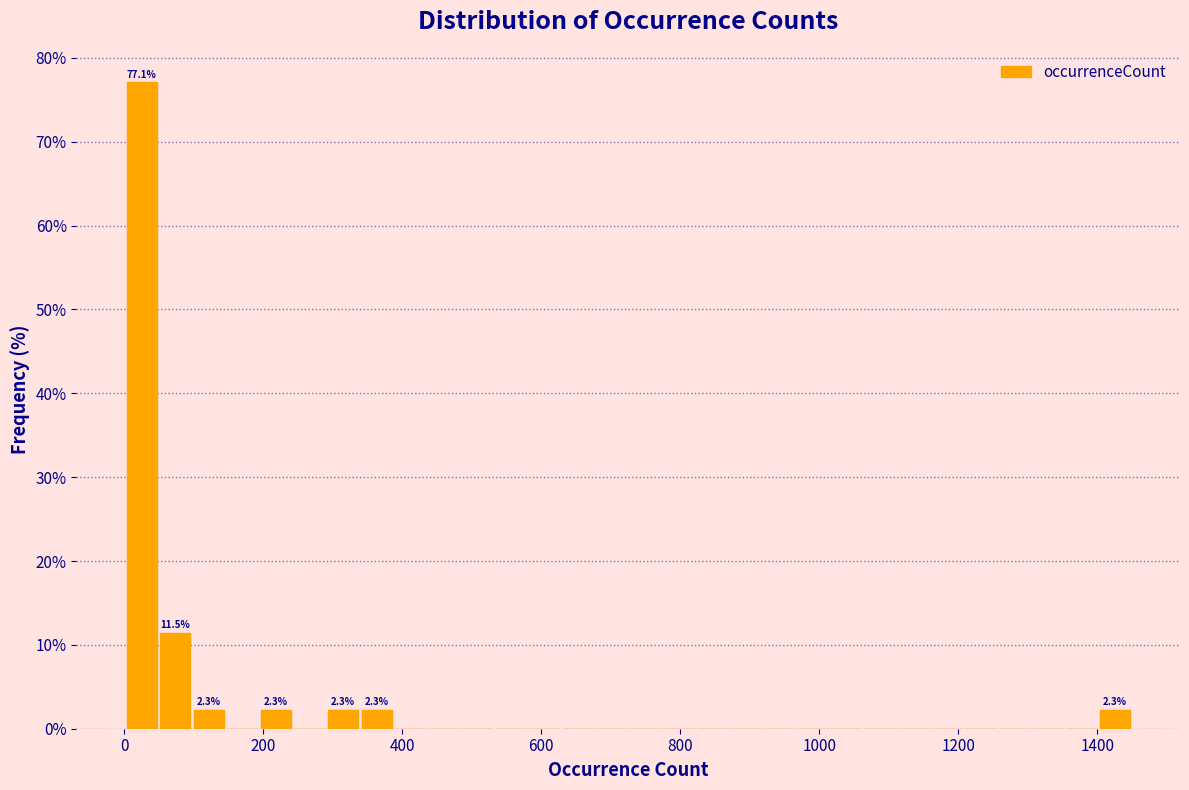

Read against the x-axis, roughly where is the centre of the tallest bar?

20